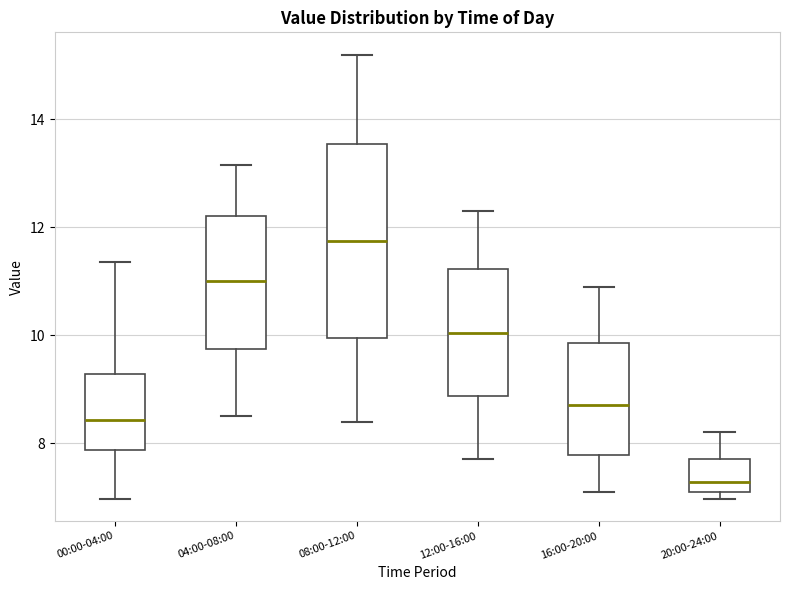

Reading left to right, read every box against the y-axis: the position of its median line, the range the box covers, and the ends of its whiskers. The values are not printed on the chart, so give them approximately, as read against the axis.

00:00-04:00: median 8.4, box 7.8 to 9.2, whiskers 7.0 to 11.4
04:00-08:00: median 11.0, box 9.8 to 12.2, whiskers 8.6 to 13.2
08:00-12:00: median 11.8, box 10.0 to 13.6, whiskers 8.4 to 15.2
12:00-16:00: median 10.0, box 8.8 to 11.2, whiskers 7.8 to 12.4
16:00-20:00: median 8.8, box 7.8 to 9.8, whiskers 7.2 to 11.0
20:00-24:00: median 7.2 (just above the box's lower edge), box 7.2 to 7.8, whiskers 7.0 to 8.2